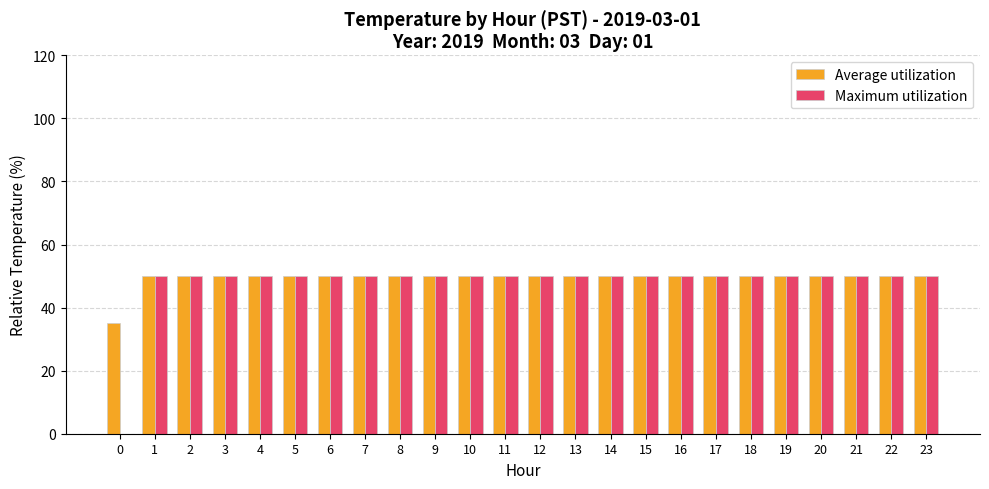

How many series are shown in this chart?

2